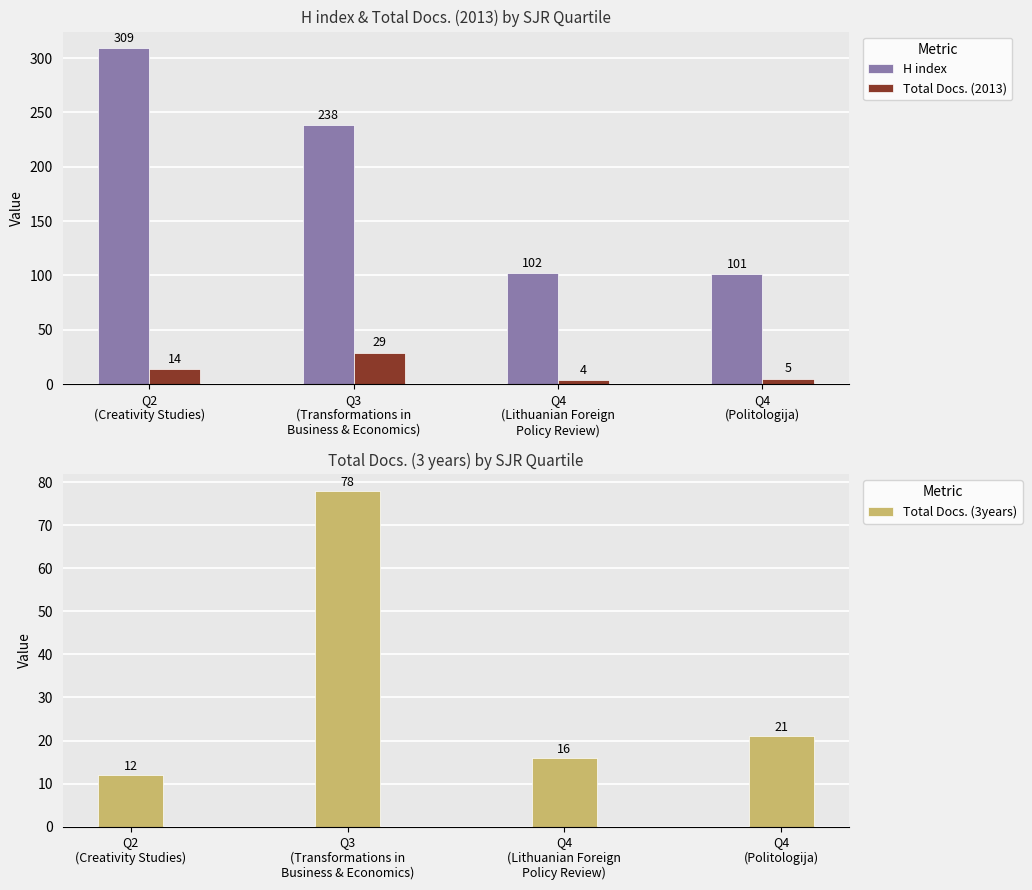

Rank the categories by Total Docs. (3years) value from lowest to highest.

Q2
(Creativity Studies), Q4
(Lithuanian Foreign
Policy Review), Q4
(Politologija), Q3
(Transformations in
Business & Economics)